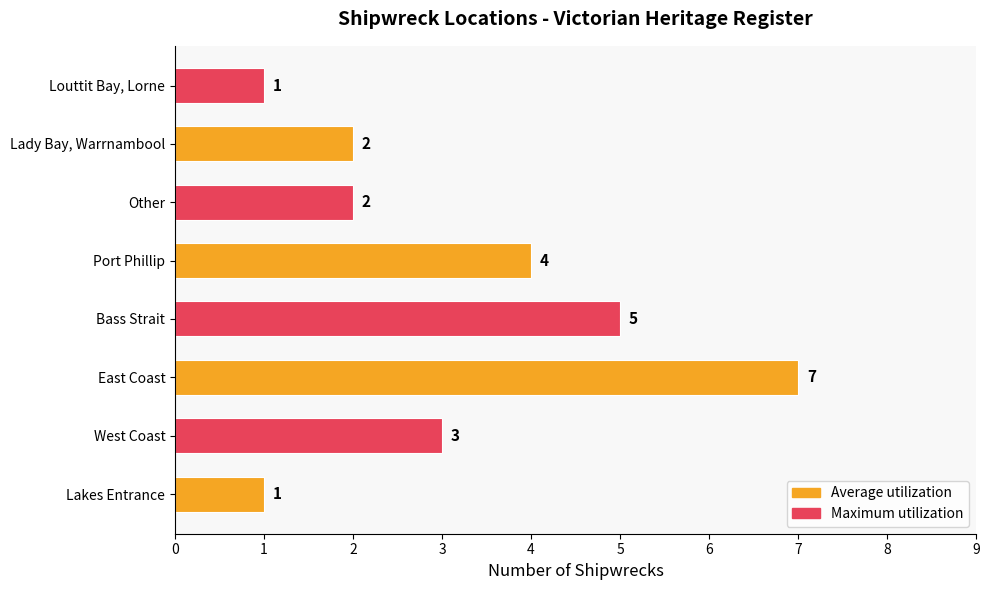

What is the sum of the values at Lakes Entrance and Port Phillip?

5